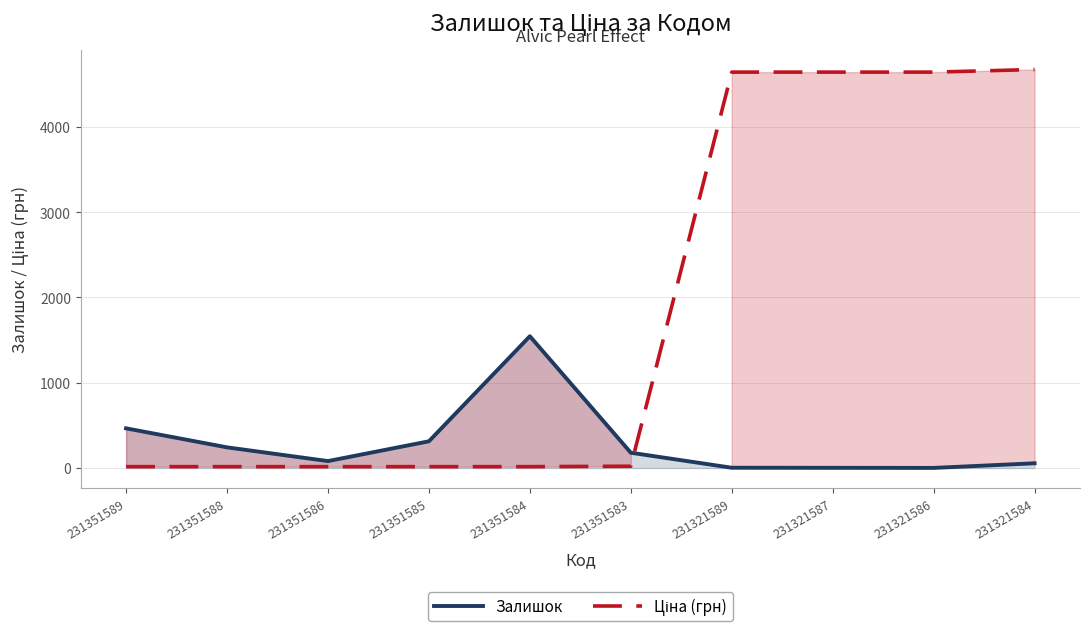

Between 231351589 and 231321584, which series saw the biggest shift?

Ціна